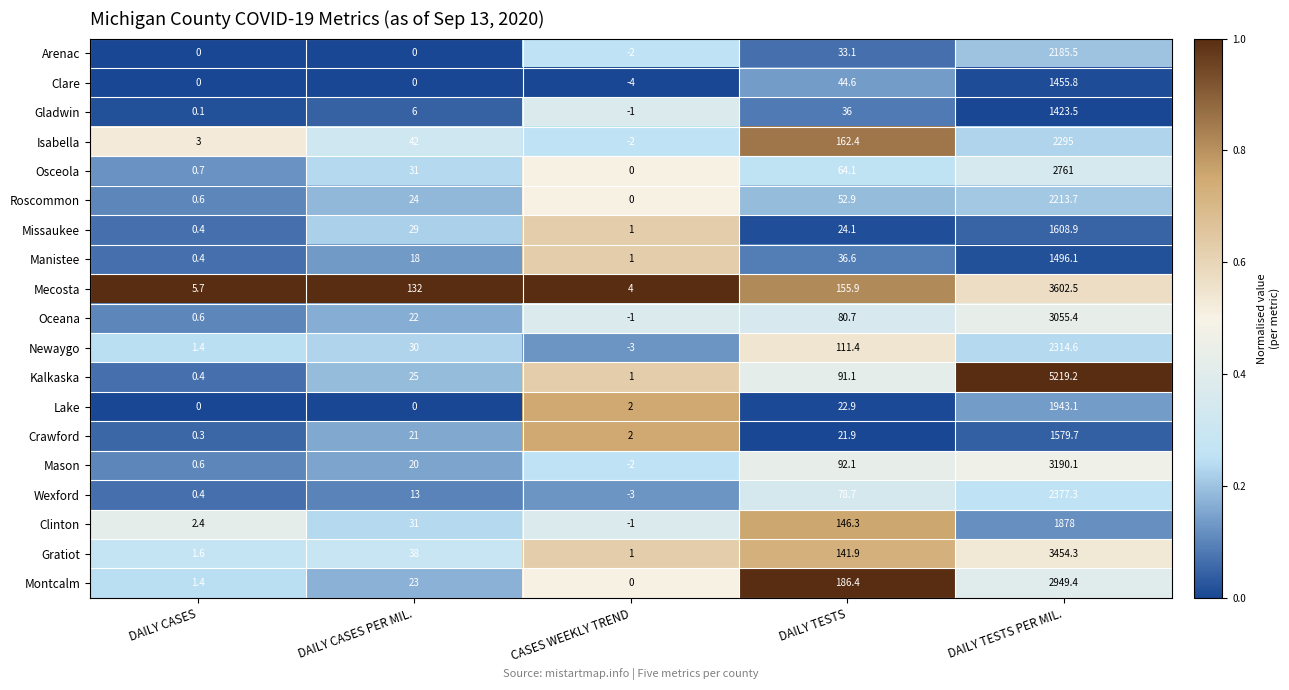

Which series changed the most between DAILY CASES and DAILY CASES PER MIL.?

Mecosta